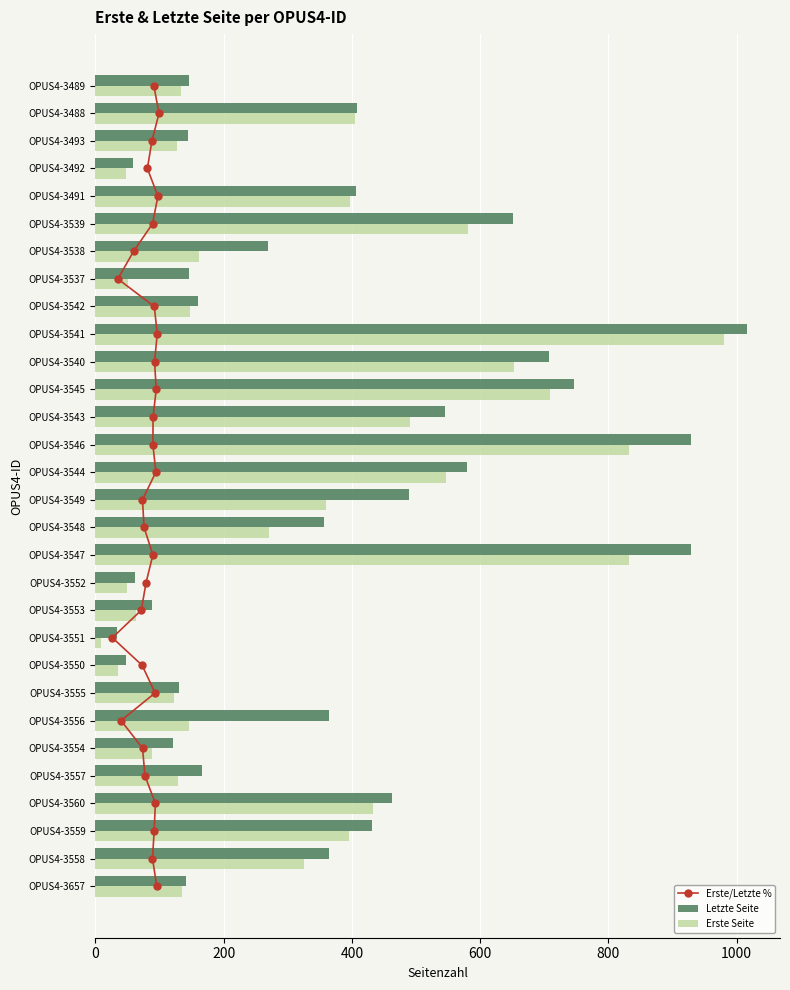

Where is Letzte Seite nearest to the value 525?

OPUS4-3543